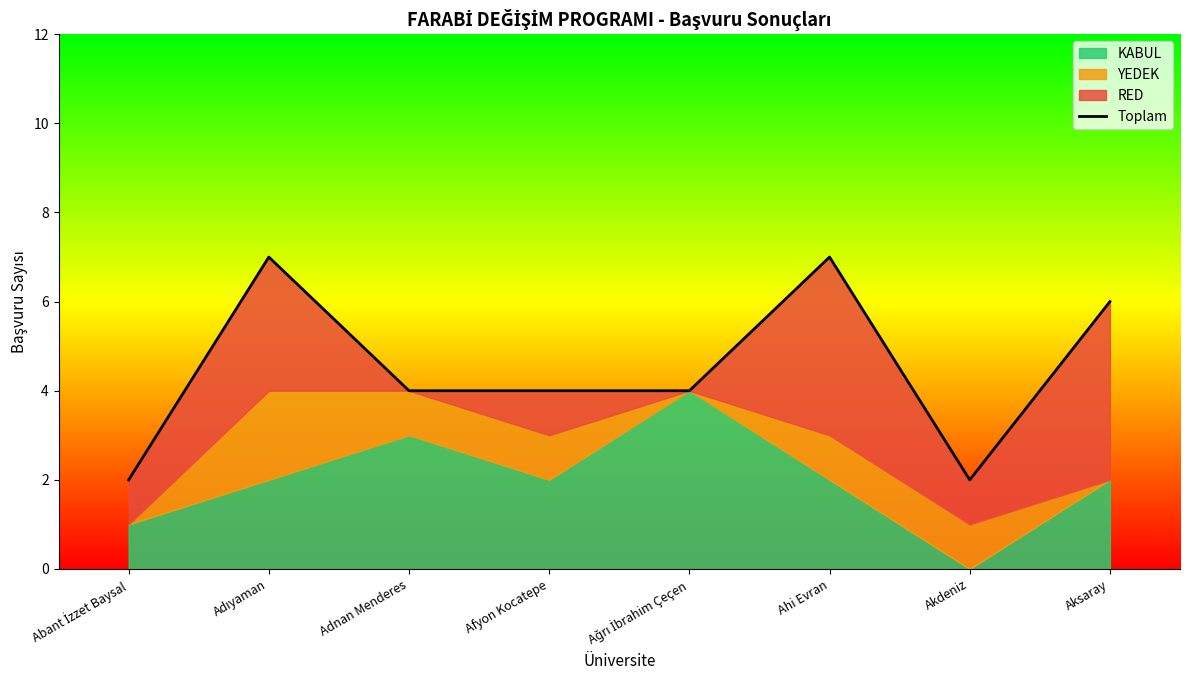

What is the minimum value shown in the chart?

2